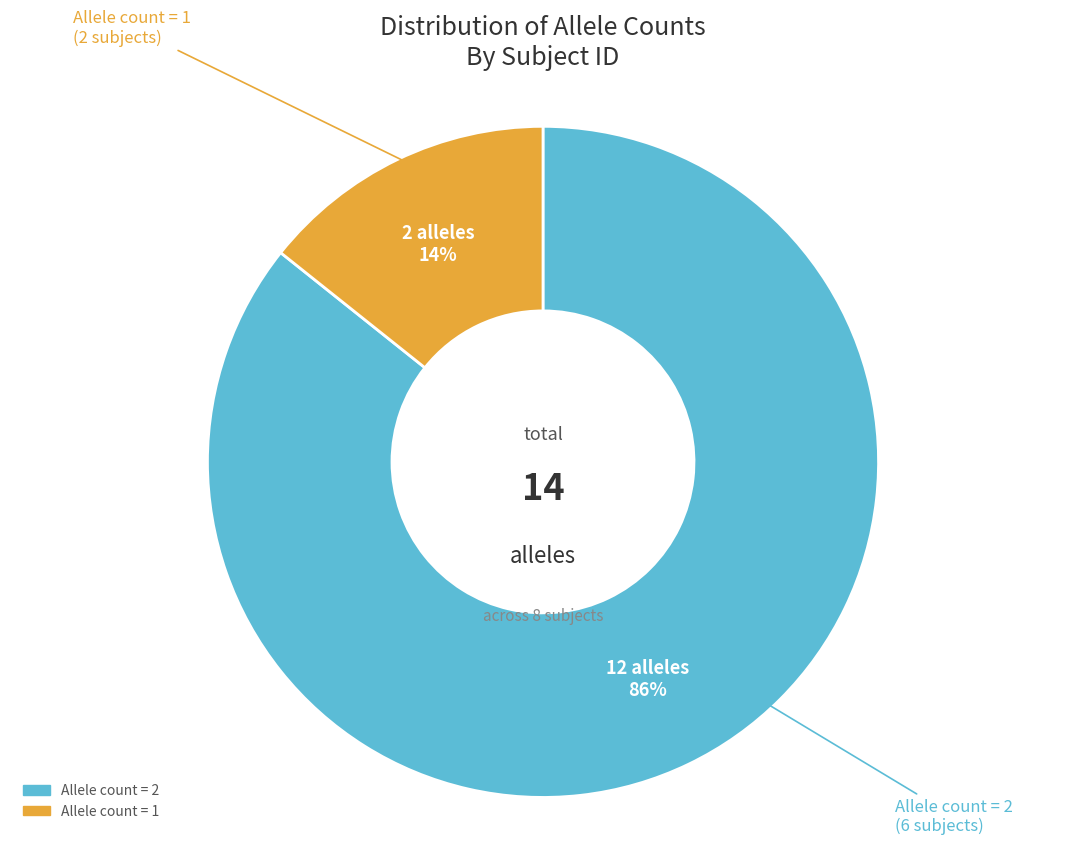

Is there a majority slice in this chart?

Yes